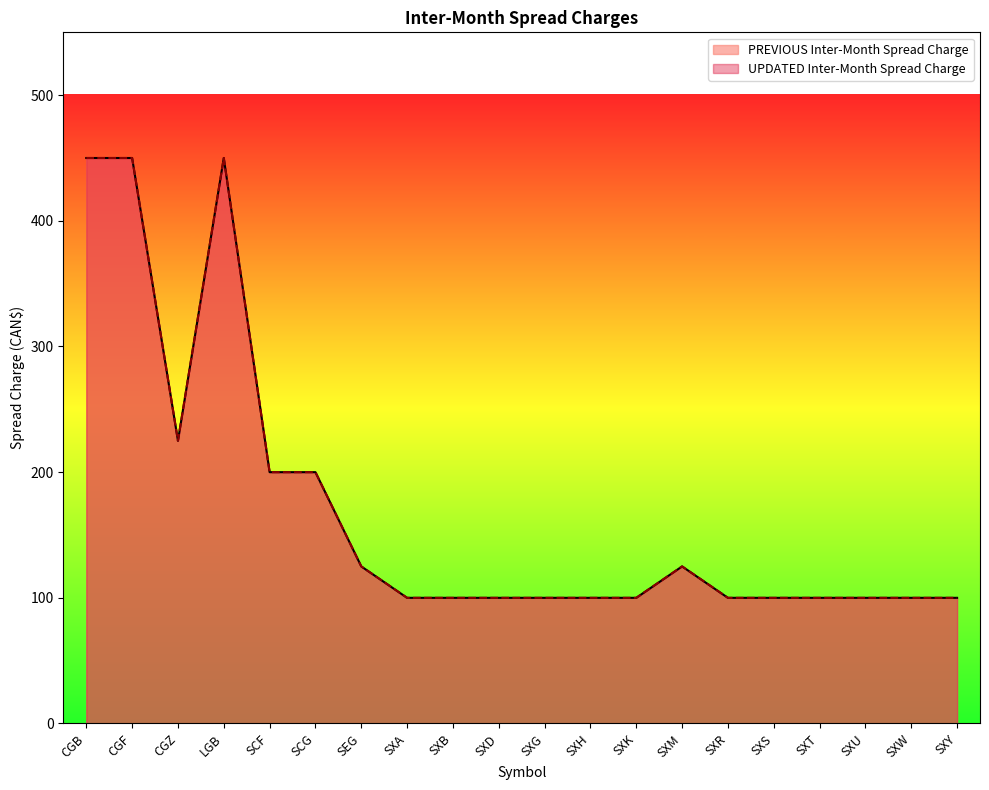

List the series in order of their peak value, highest first.

PREVIOUS Inter-Month Spread Charge, UPDATED Inter-Month Spread Charge